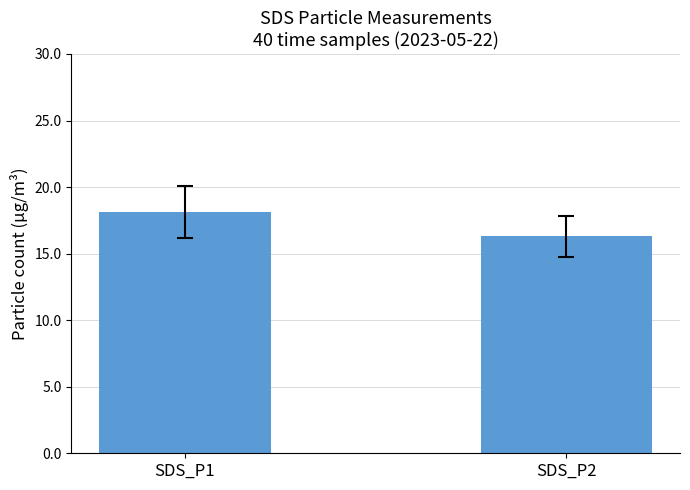

How many distinct data groups are displayed?

1